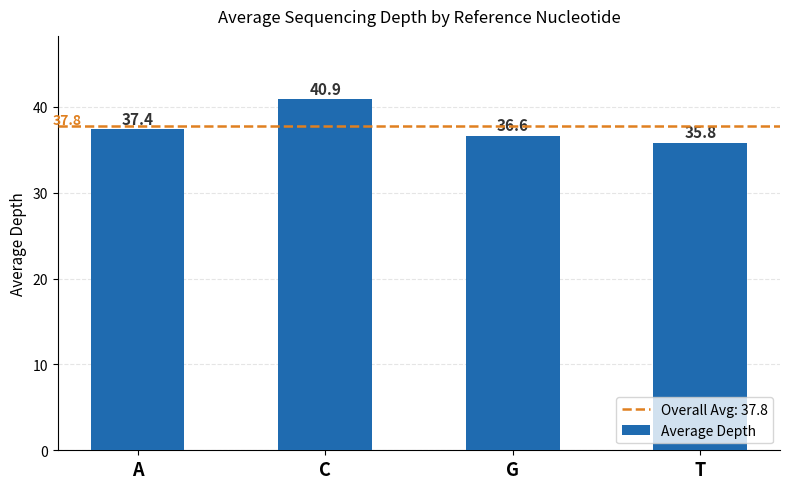

What is the sum of all values?

150.7